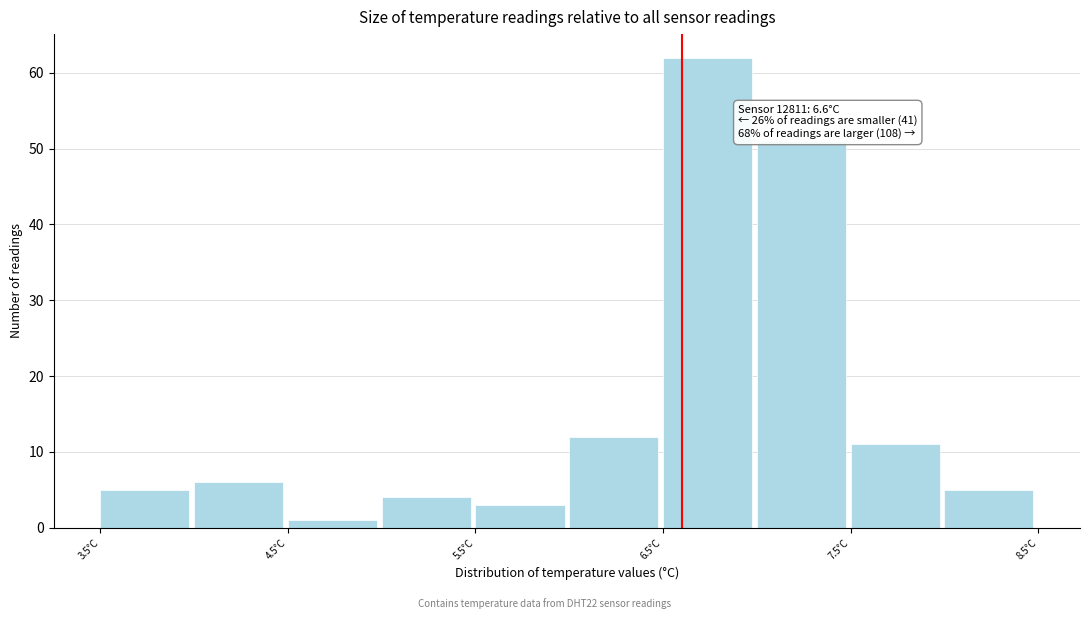

Over which range of the x-axis is the bar tallest?

6.5 to 7.0